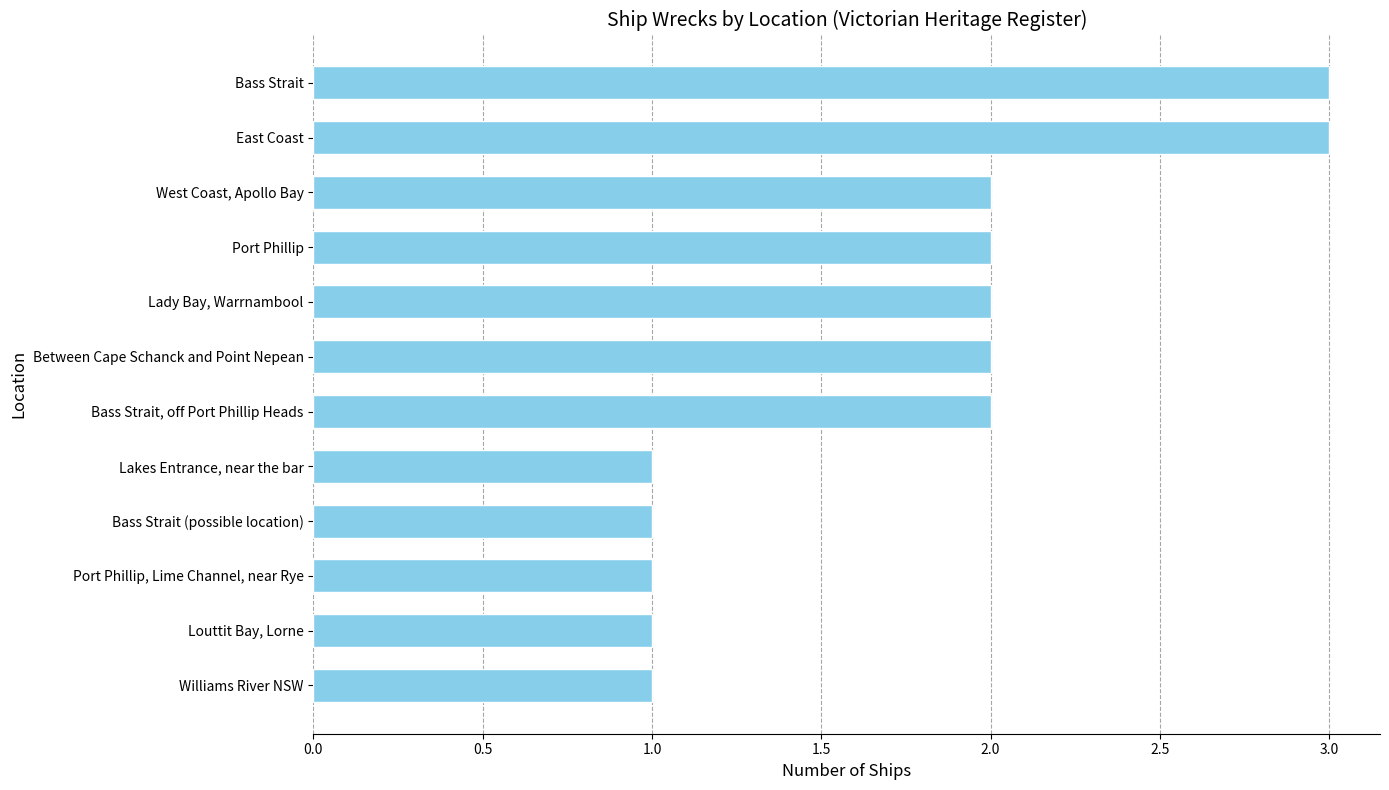

The chart shows a value of 2 at Bass Strait (possible location). True or false?

False